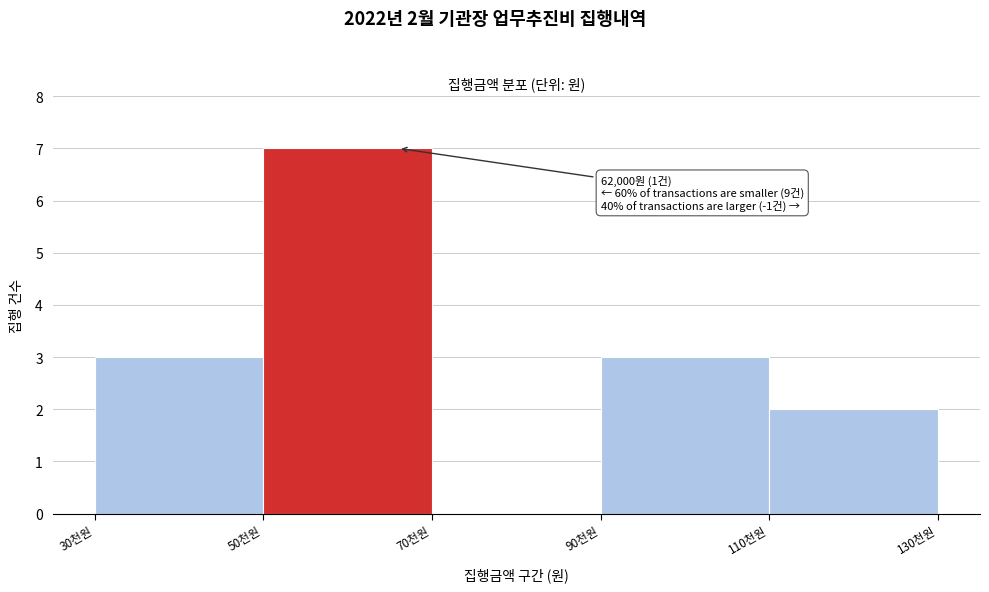

Reading left to right, list all the values displayed in this chart.

30천원=3	50천원=7	70천원=0	90천원=3	110천원=2